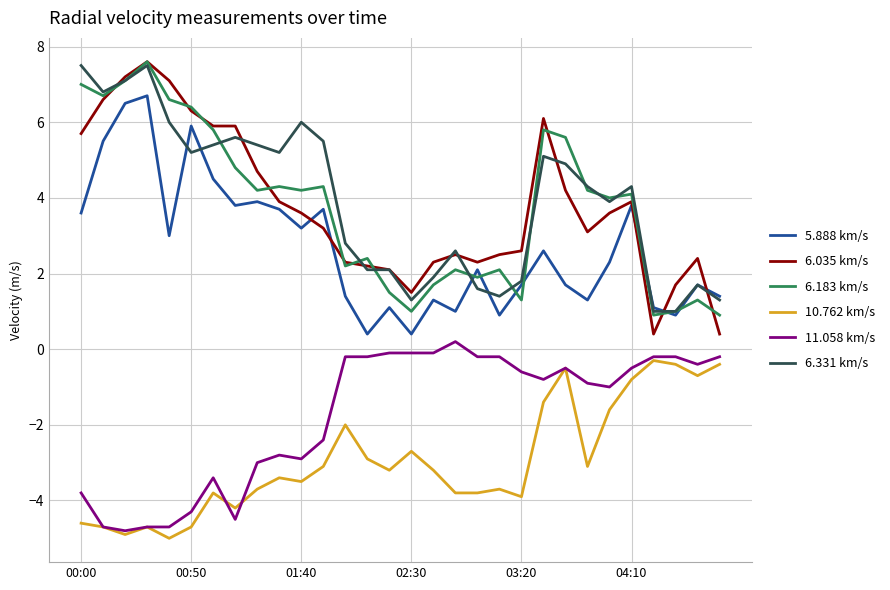

Which series has the largest range (max minus min)?

6.035 km/s